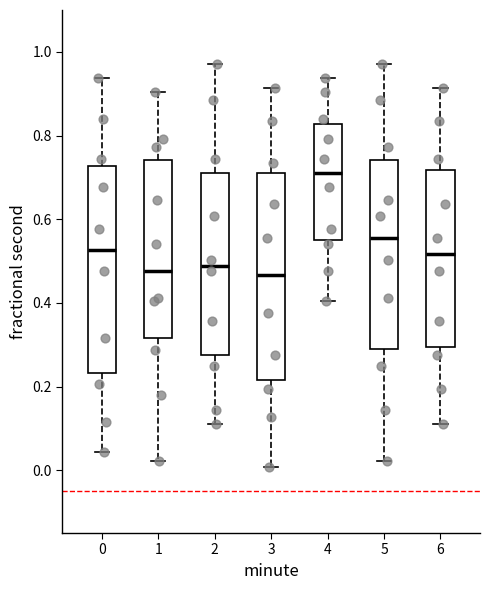

Reading left to right, read every box against the y-axis: the position of its median line, the range the box covers, and the ends of its whiskers. The values are not printed on the chart, so give them approximately, as read against the axis.

0: median 0.52, box 0.24 to 0.72, whiskers 0.04 to 0.94
1: median 0.48, box 0.32 to 0.74, whiskers 0.02 to 0.90
2: median 0.48, box 0.28 to 0.72, whiskers 0.12 to 0.98
3: median 0.46, box 0.22 to 0.72, whiskers 0.00 to 0.92
4: median 0.70, box 0.54 to 0.82, whiskers 0.40 to 0.94
5: median 0.56, box 0.28 to 0.74, whiskers 0.02 to 0.98
6: median 0.52, box 0.30 to 0.72, whiskers 0.12 to 0.92